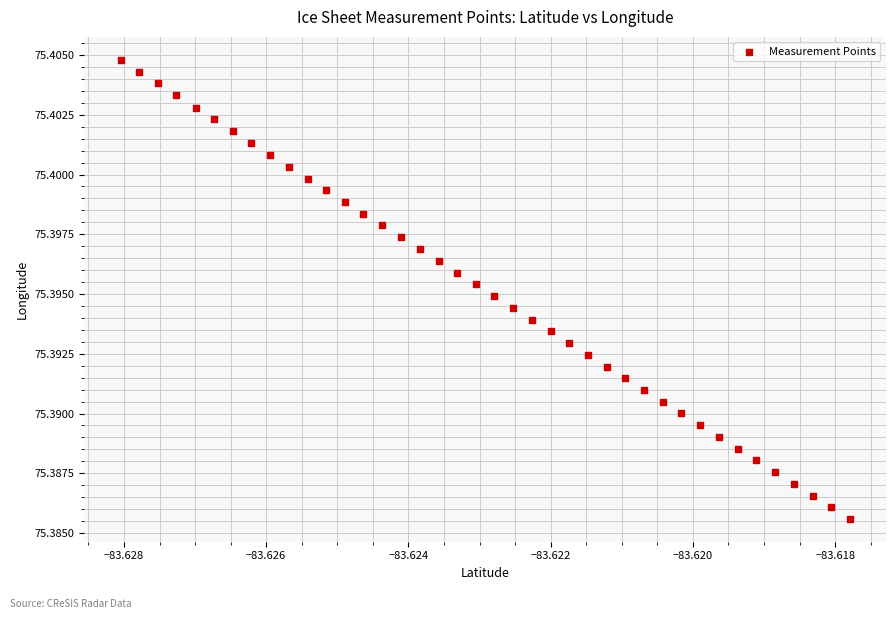

Count the number of points in this scatter plot.

40